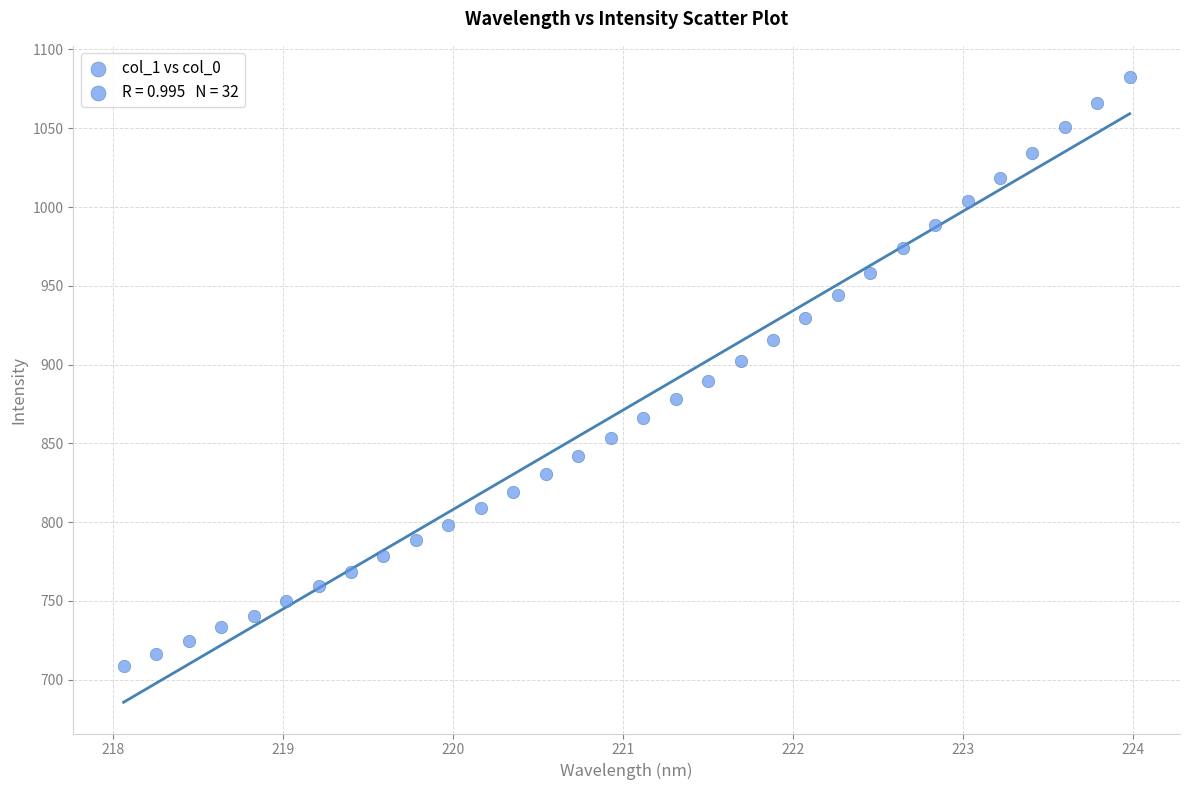

What is the range of Y values (max minus min)?

373.8